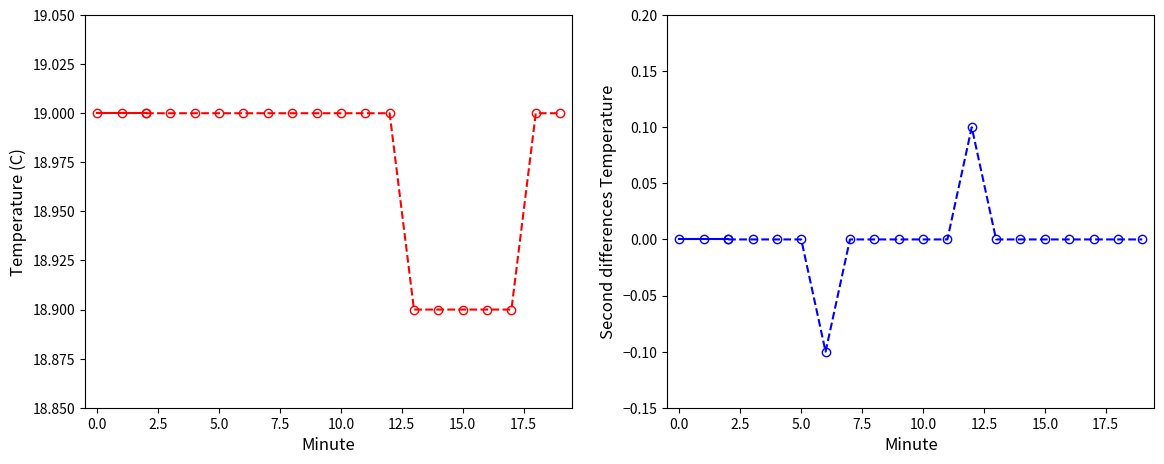

Which series has the widest spread of values?

Temperature (C)